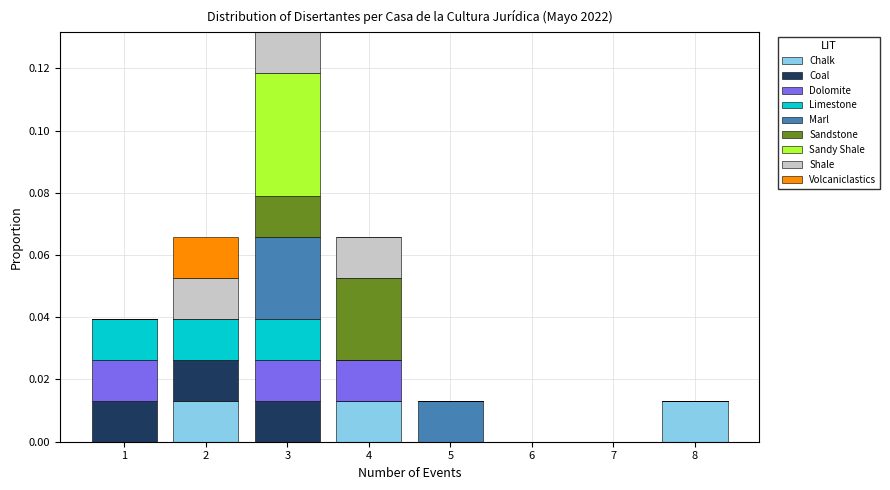

What is the total height of the stacked bar covering 4.5 to 5.5 on the x-axis? The values are not printed on the chart, so give them approximately, as read against the axis.

0.014